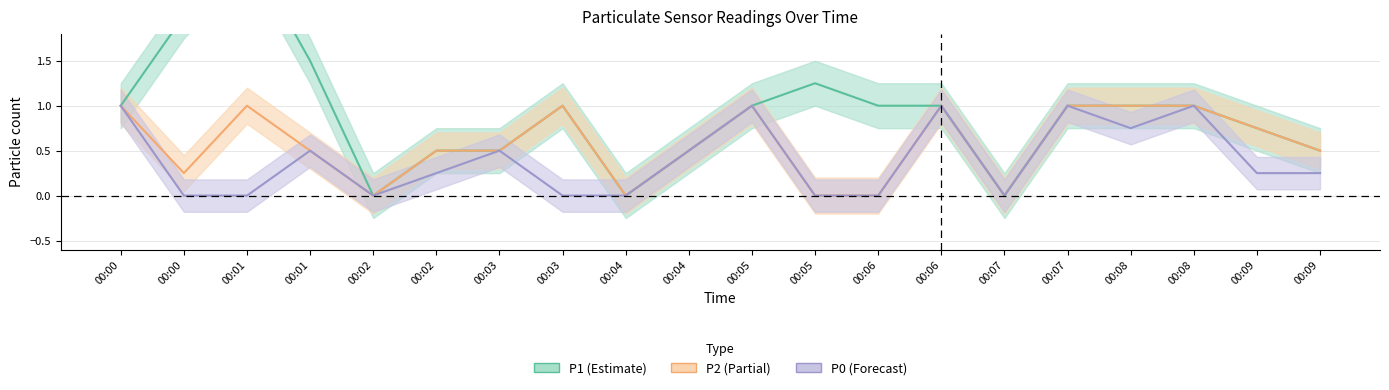

Where does the P1 series first go above 1?

00:00